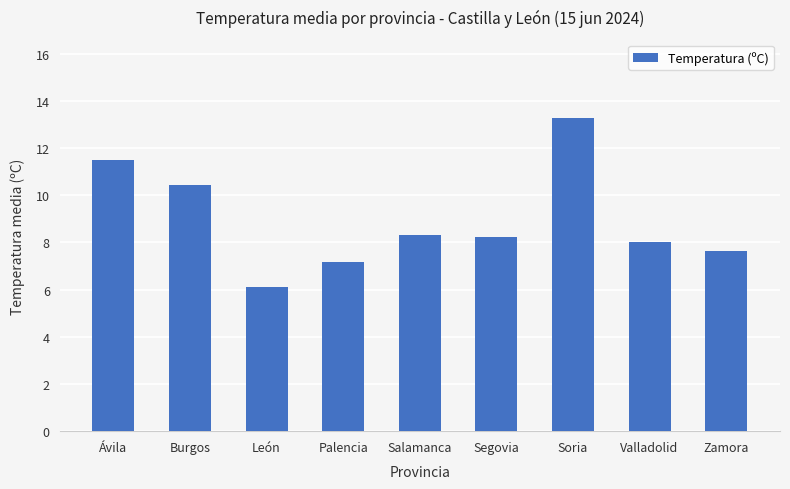

What is the sum of the values at Soria and Ávila?

24.8